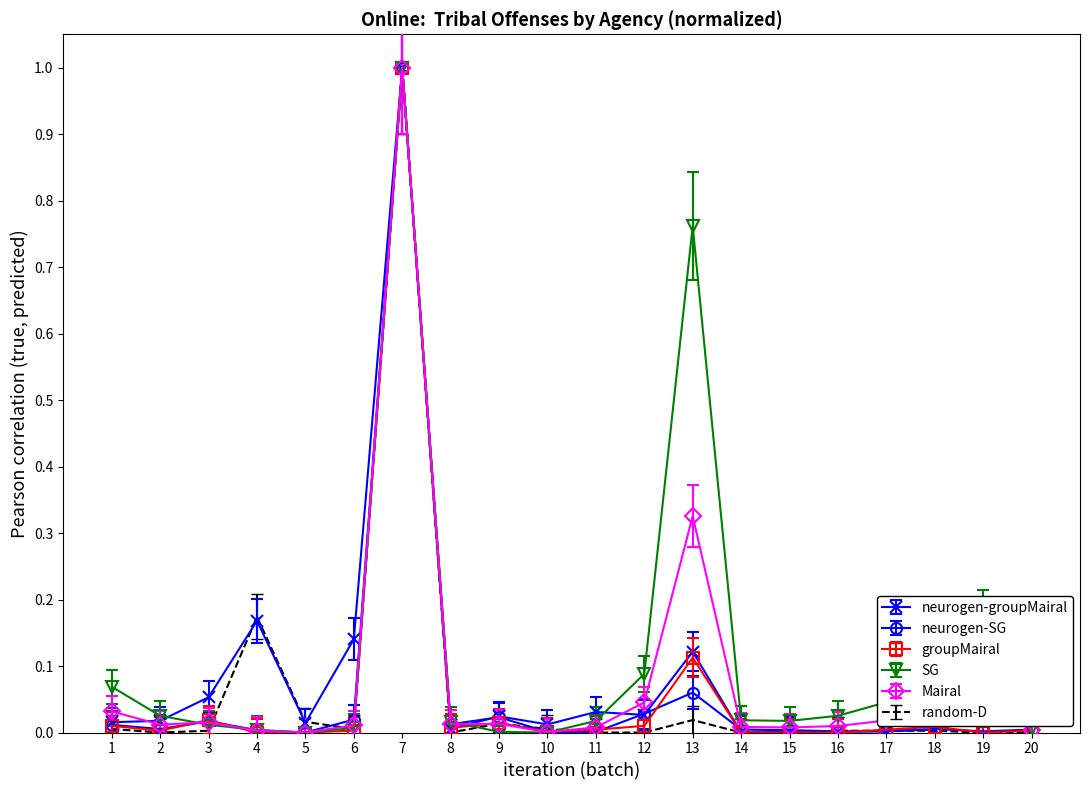

What are all the series names shown in the legend?

neurogen-groupMairal, neurogen-SG, groupMairal, SG, Mairal, random-D